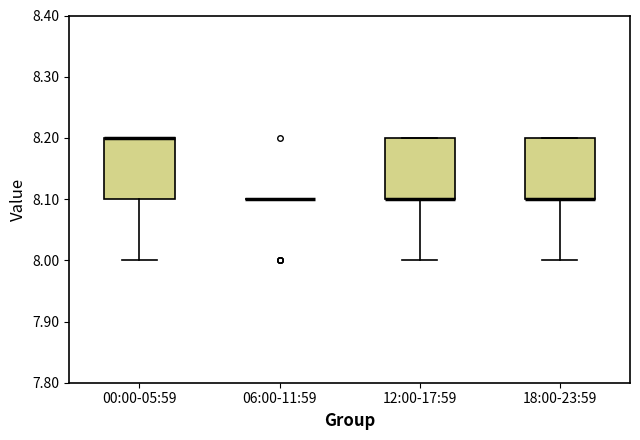

Reading left to right, transcribe this box plot: for each box, give where its median line is, the range the box spans, and where its two whiskers end, as read against the y-axis. The values are not printed on the chart, so give them approximately, as read against the axis.

00:00-05:59: median 8.2 (drawn on the box's upper edge), box 8.1 to 8.2, whiskers 8.0 to 8.2
06:00-11:59: box collapsed to a line at 8.1, whiskers 8.1 to 8.1
12:00-17:59: median 8.1 (drawn on the box's lower edge), box 8.1 to 8.2, whiskers 8.0 to 8.2
18:00-23:59: median 8.1 (drawn on the box's lower edge), box 8.1 to 8.2, whiskers 8.0 to 8.2